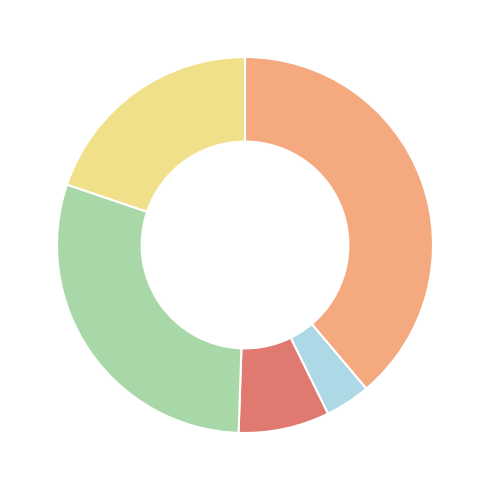

Is there any slice that represents more than half of the pie?

No